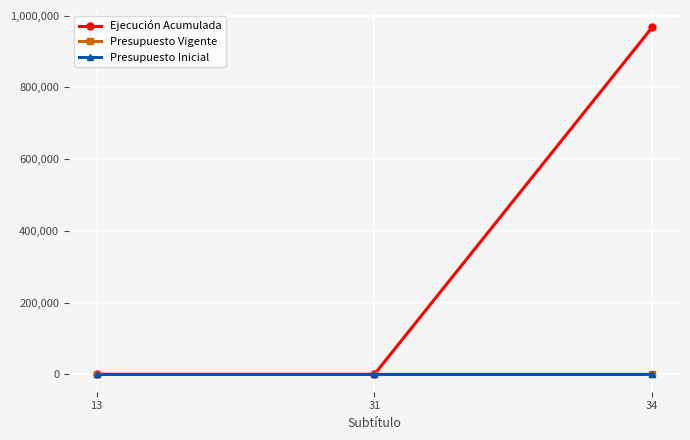

True or false: Presupuesto Vigente has a value of 20 at 31.

True